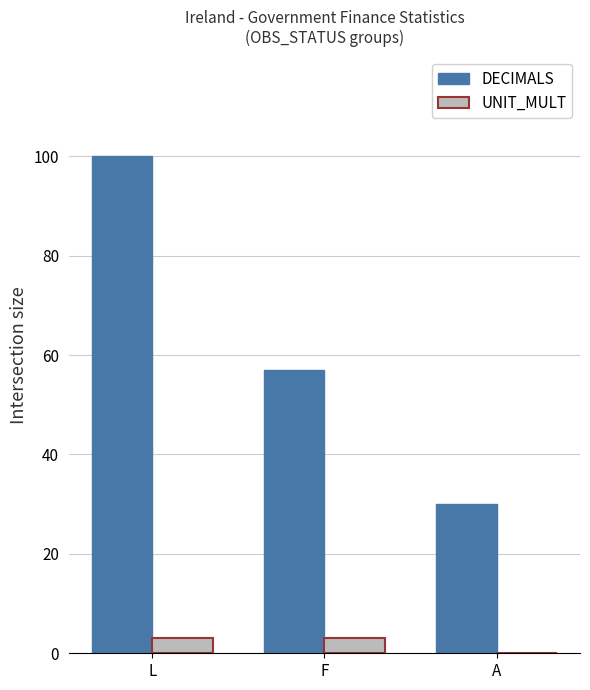

What is the sum of the UNIT_MULT values at L and A?

3